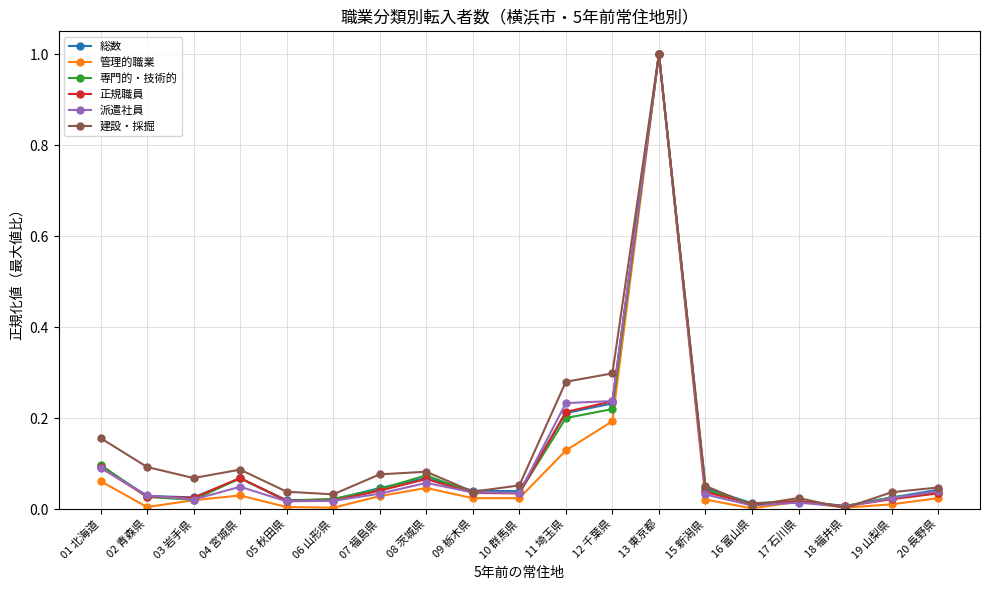

How many data points does each series have?

19